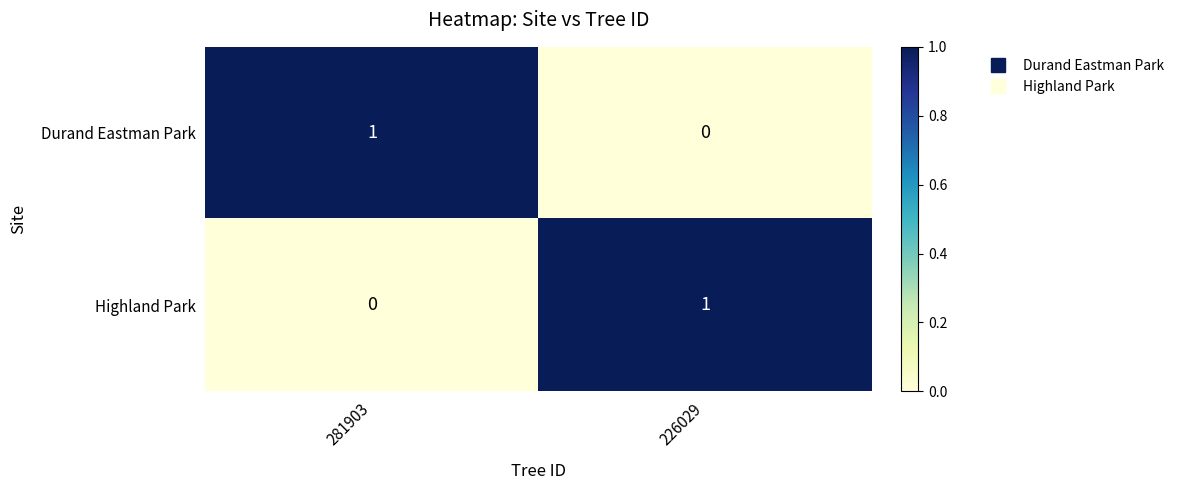

Where is Highland Park nearest to the value 0?

281903